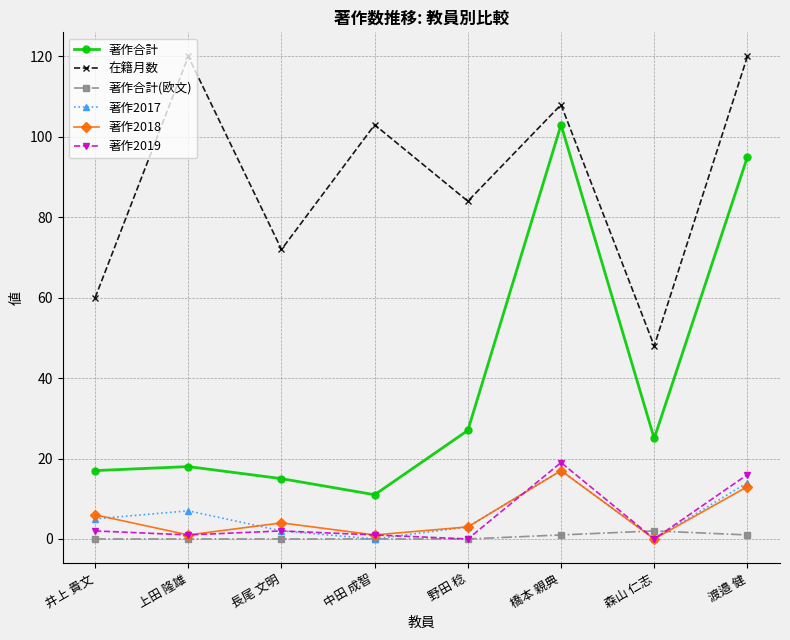

What are all the series names shown in the legend?

著作合計, 在籍月数, 著作合計(欧文), 著作2017, 著作2018, 著作2019